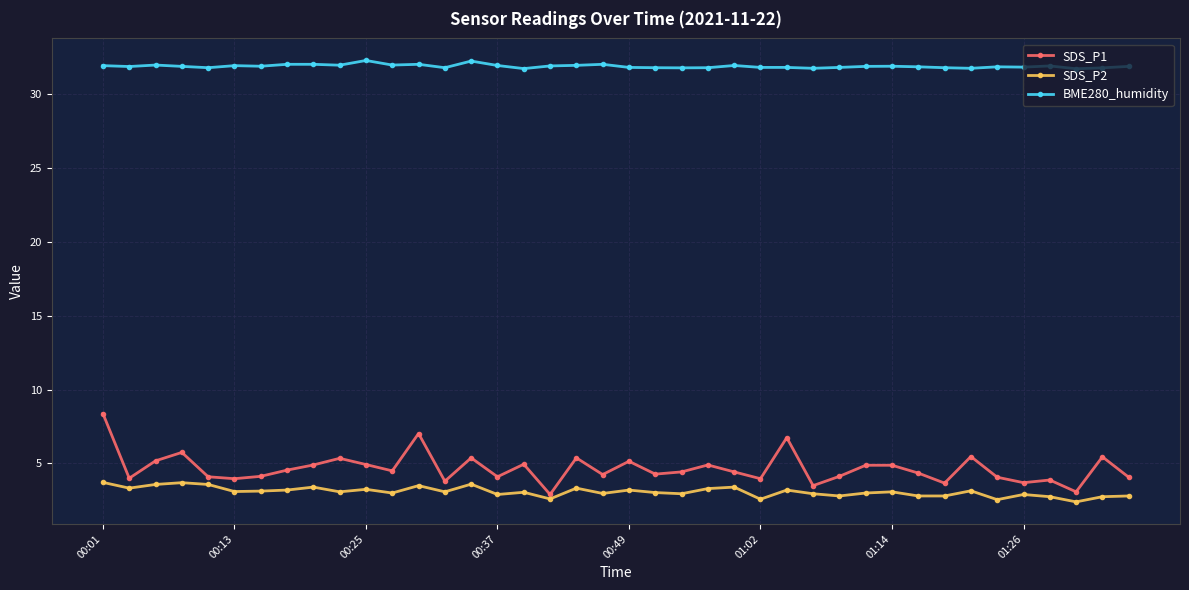

What is the smallest value displayed?

2.4